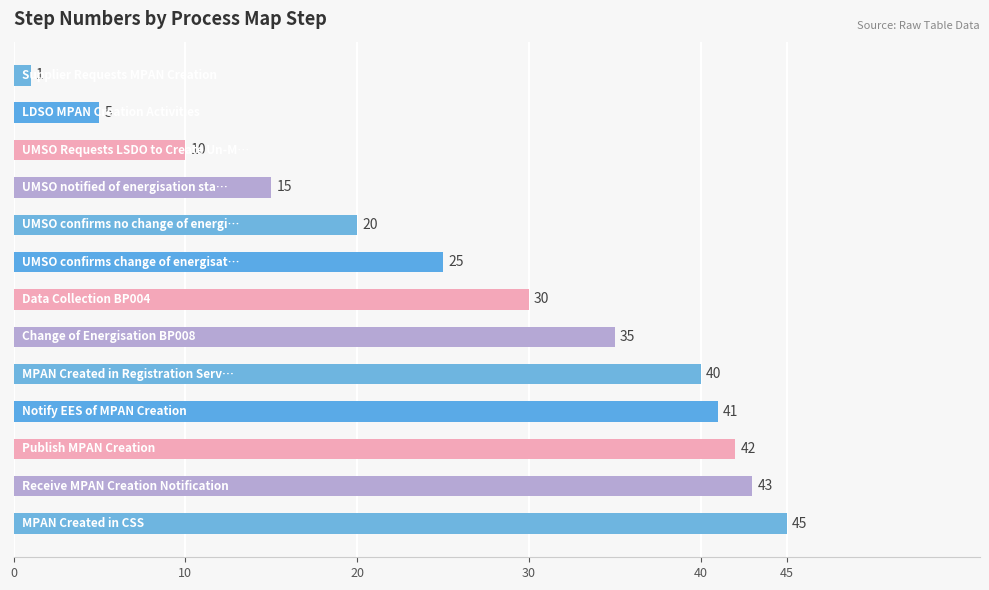

How many distinct data groups are displayed?

1